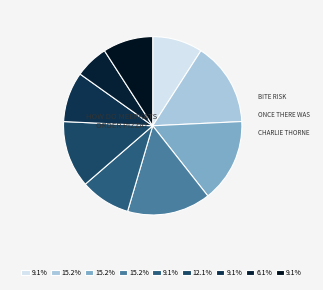

What is the largest slice in the pie chart?

Bite Risk